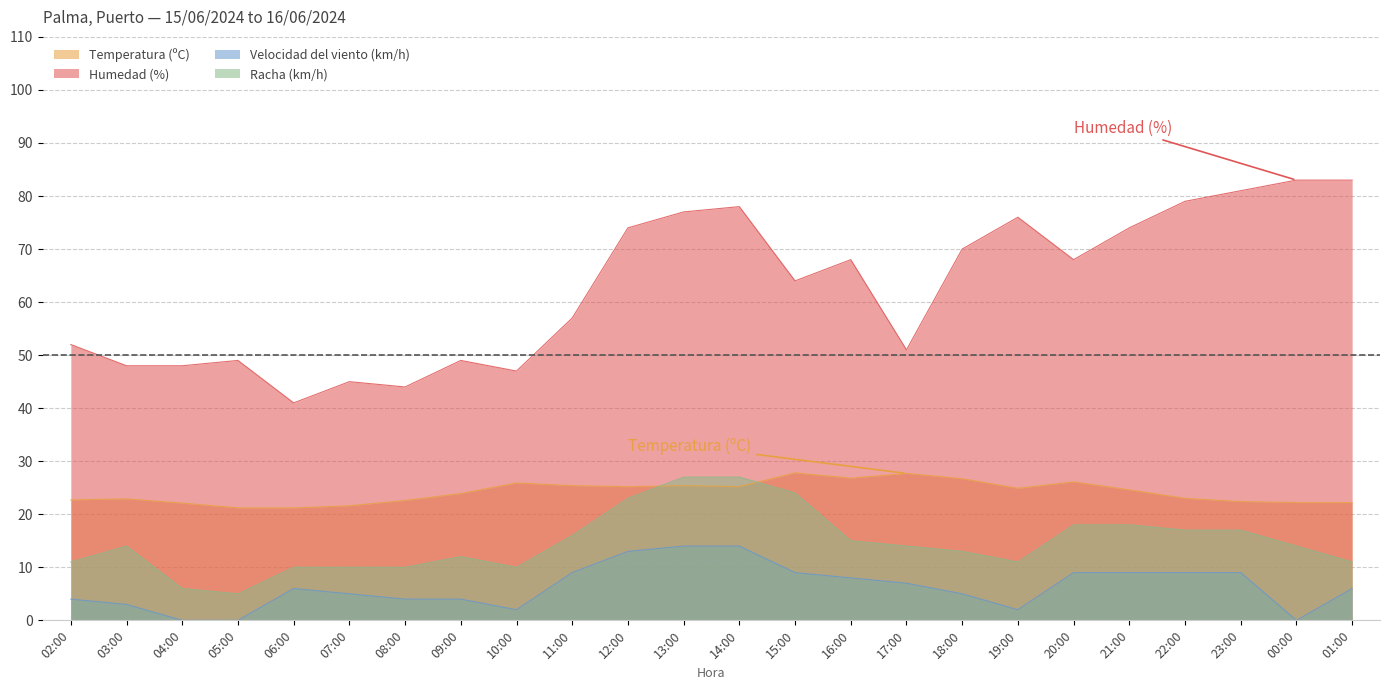

At which label does Humedad (%) reach its peak?

00:00